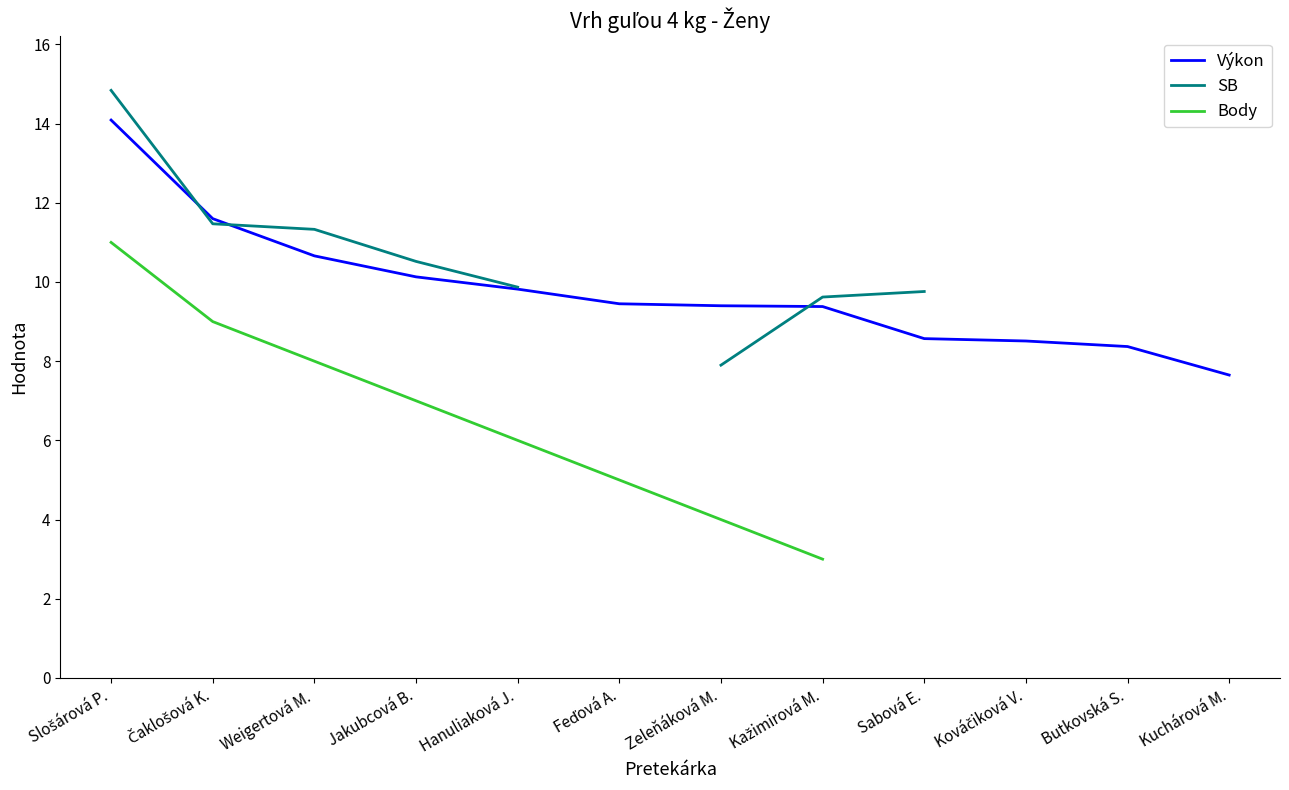

The Výkon series shows 10.7 at Weigertová M.. True or false?

True